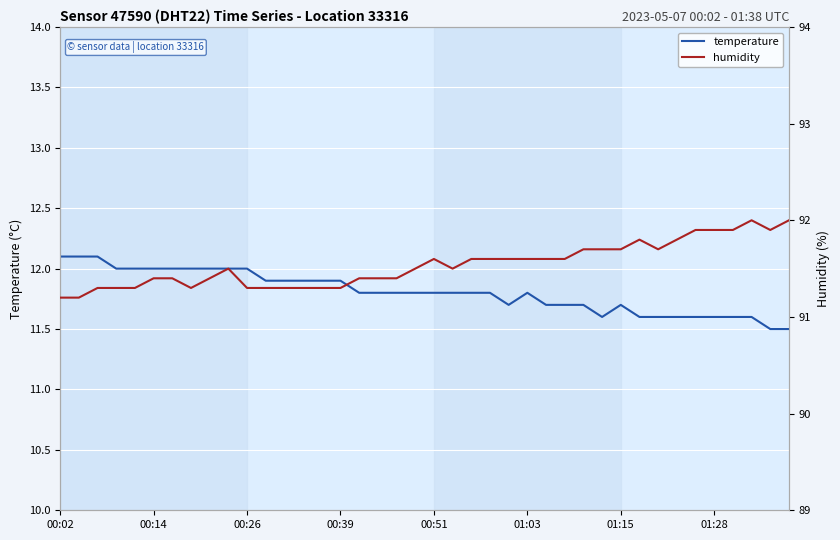

What is the highest value of the temperature series?

12.1